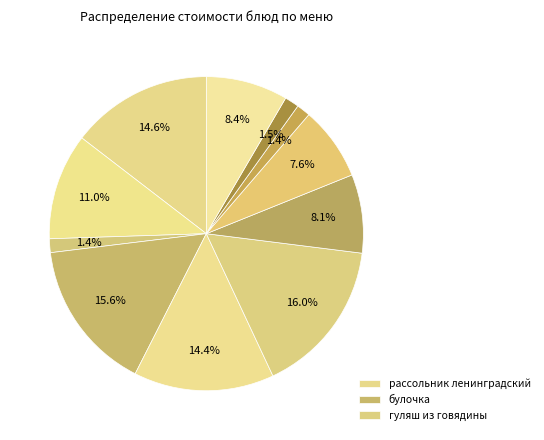

Count the number of slices in the pie.

11